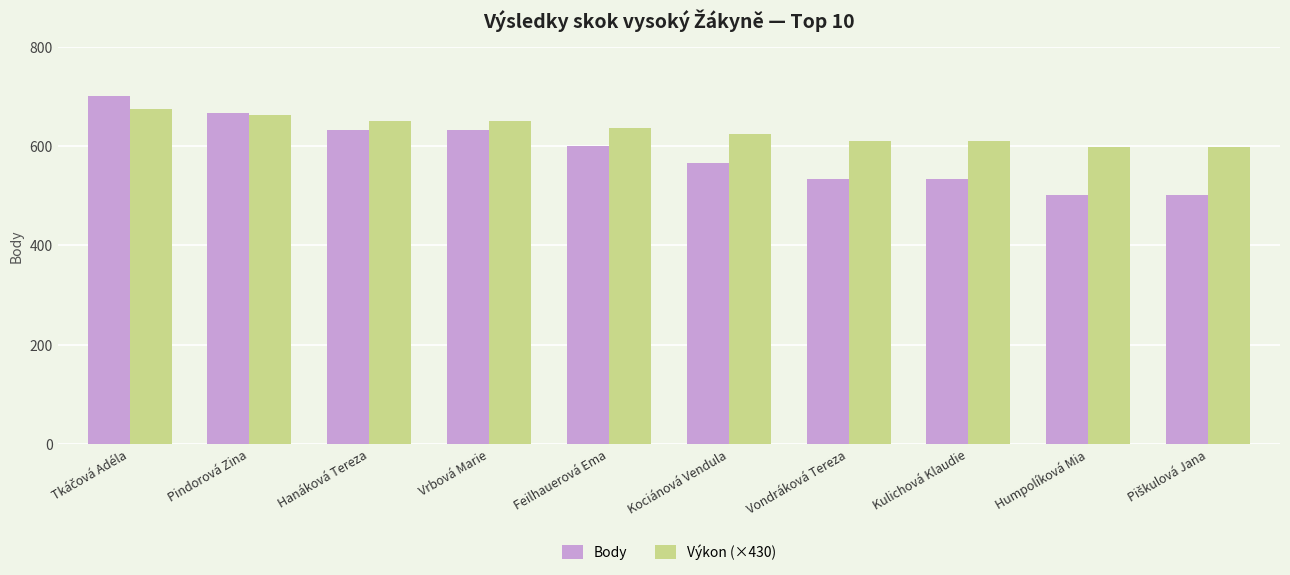

What is the value of the Výkon (×430) bar at the 1st from the left?

675.1